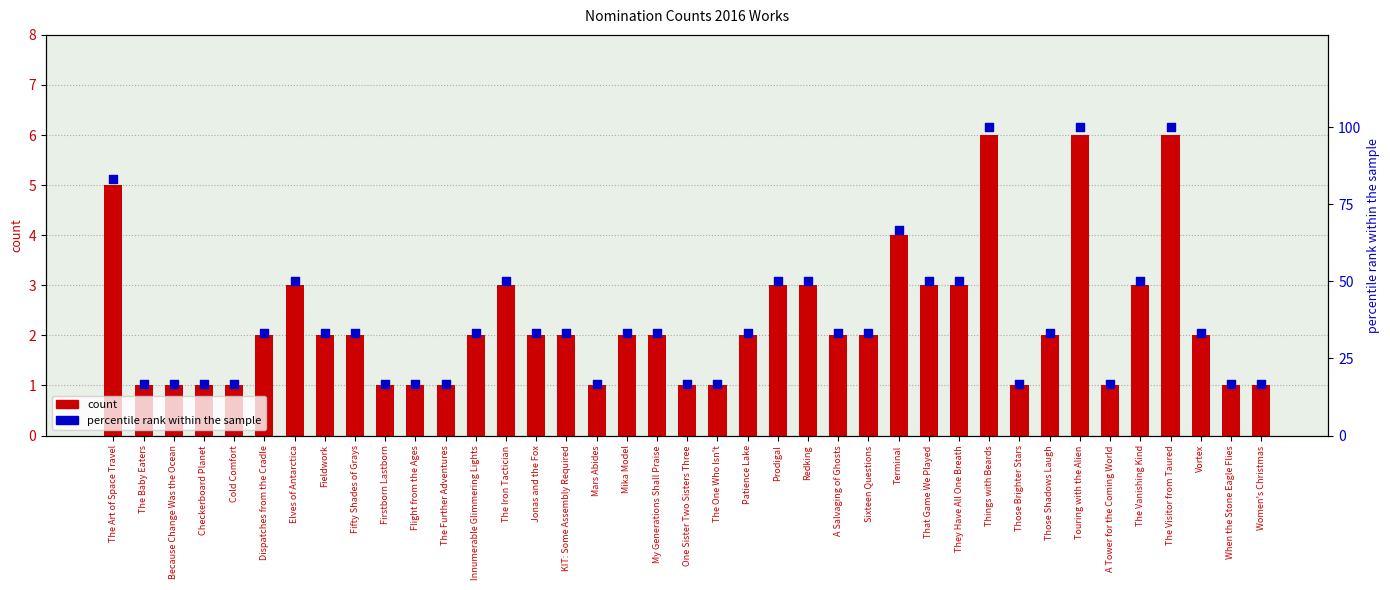

At how many categories does at least one series exceed 41?

12